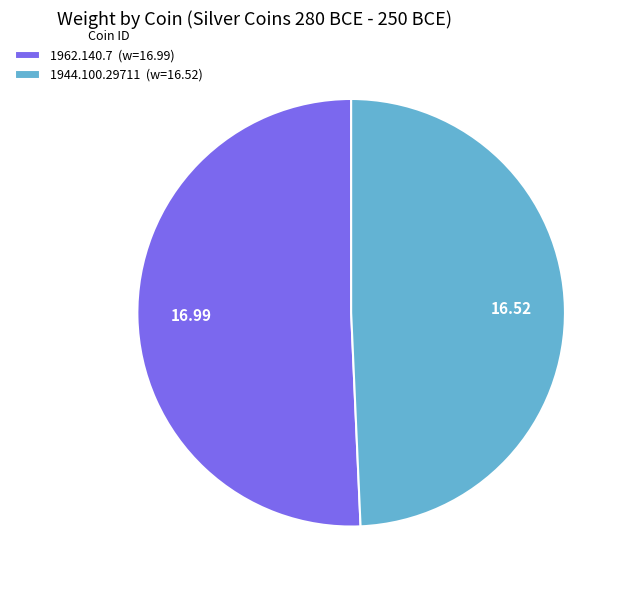

Which category has the smallest portion of the pie?

1944.100.29711